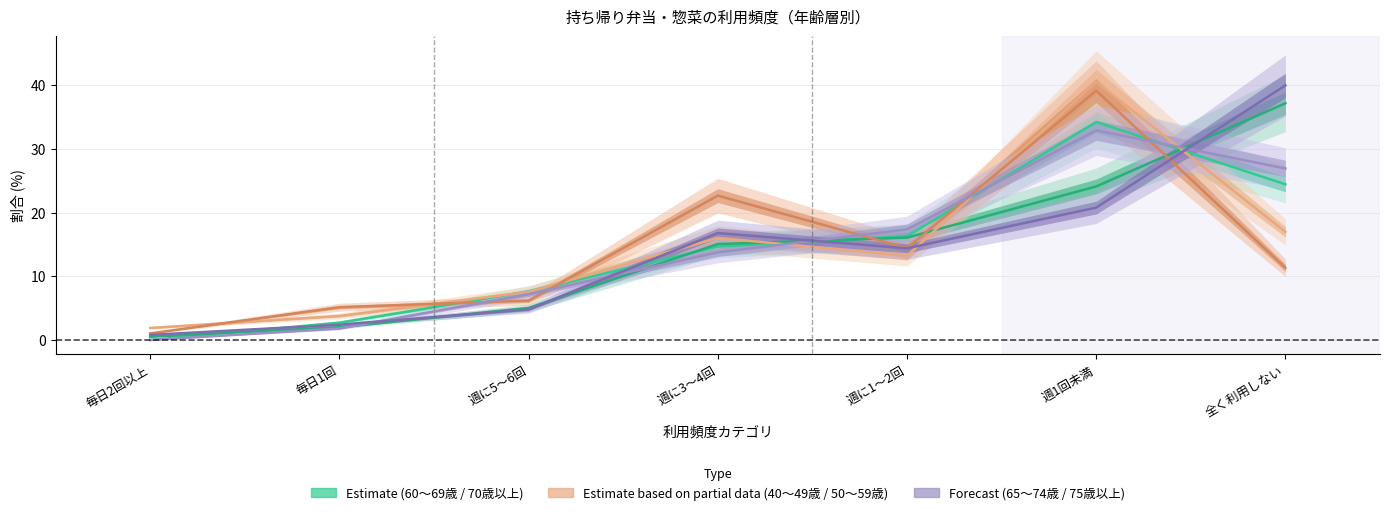

Between which two adjacent categories do 40～49歳 and 70歳以上 first intersect?

週に3～4回 and 週に1～2回